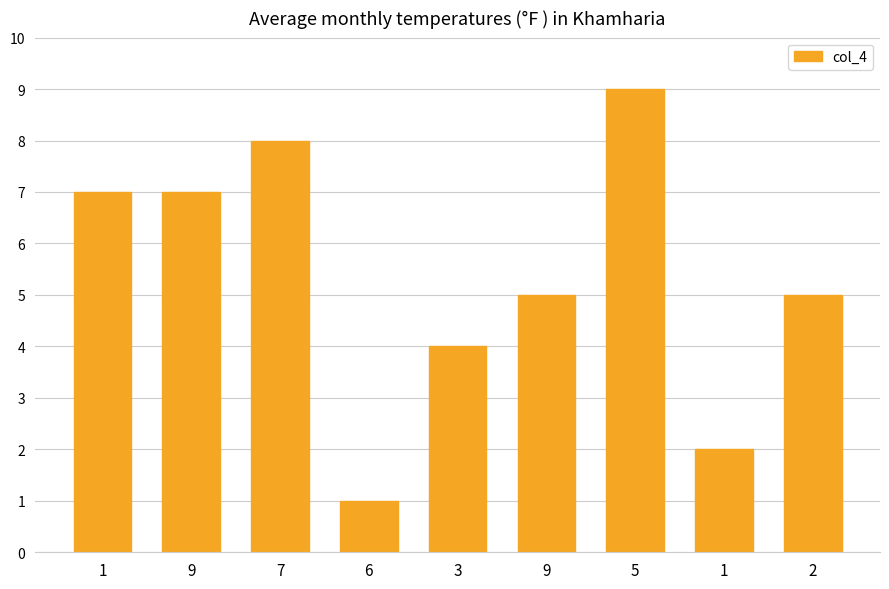

Are the bars horizontal?

No